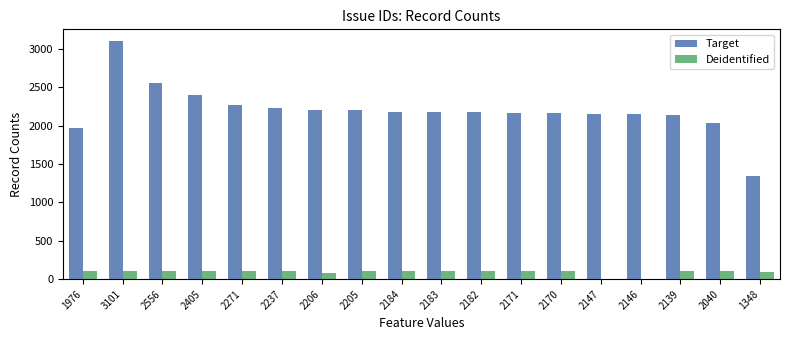

What is the average value of the Target series?

2204